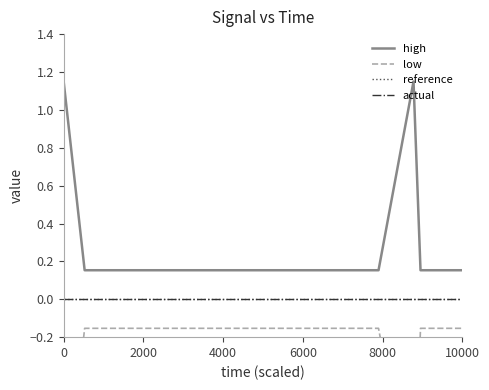

Which series has the widest spread of values?

high